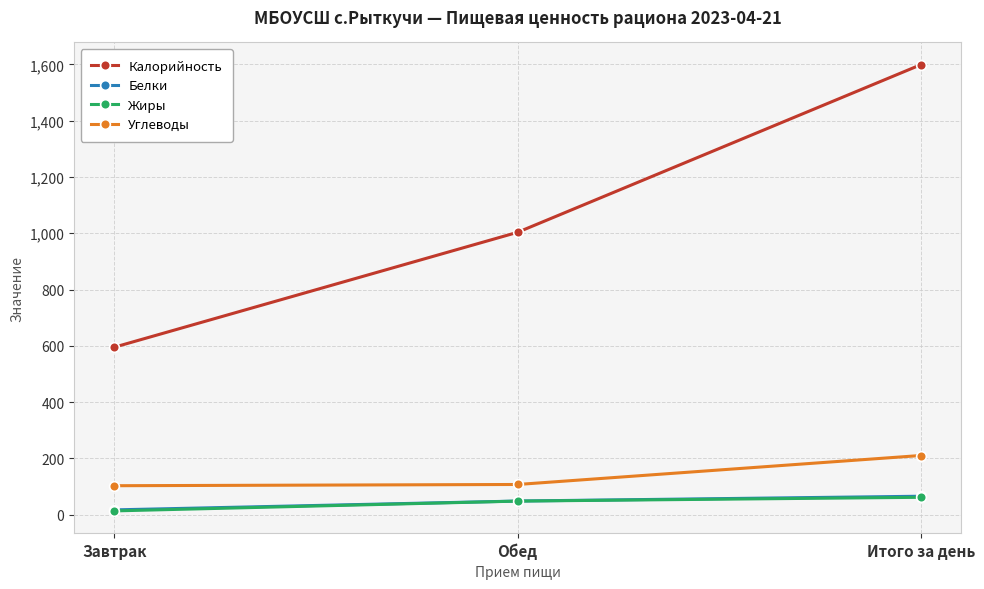

What is the total value across all series at Завтрак?

728.8